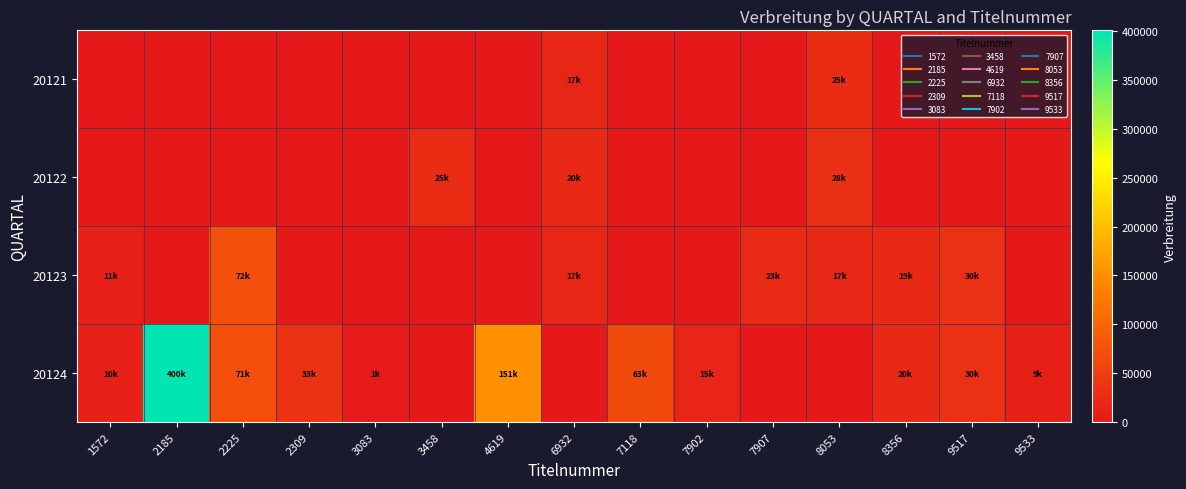

List the series in order of their peak value, highest first.

20124, 20123, 20122, 20121